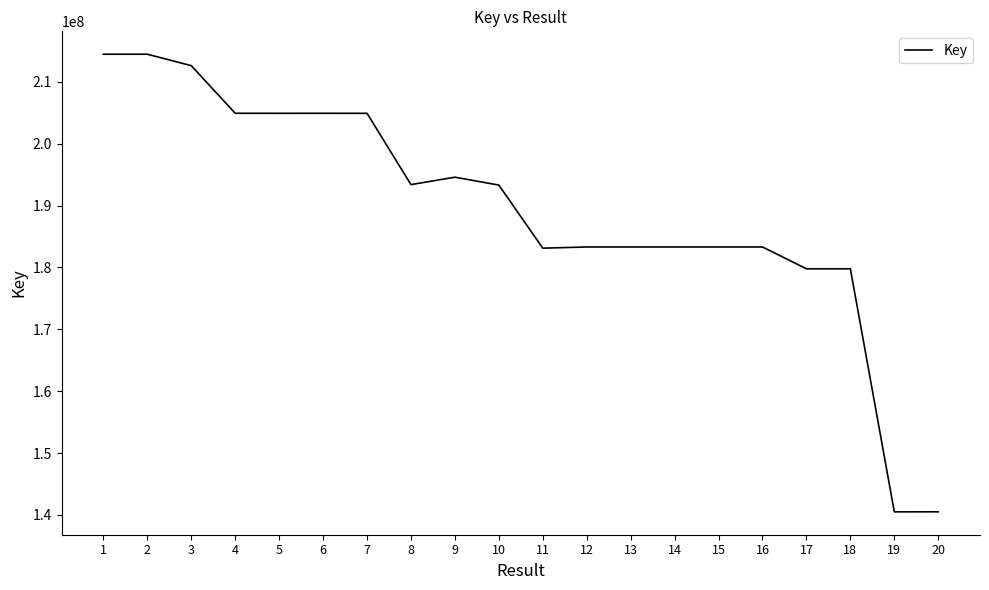

What is the smallest value displayed?

140485482